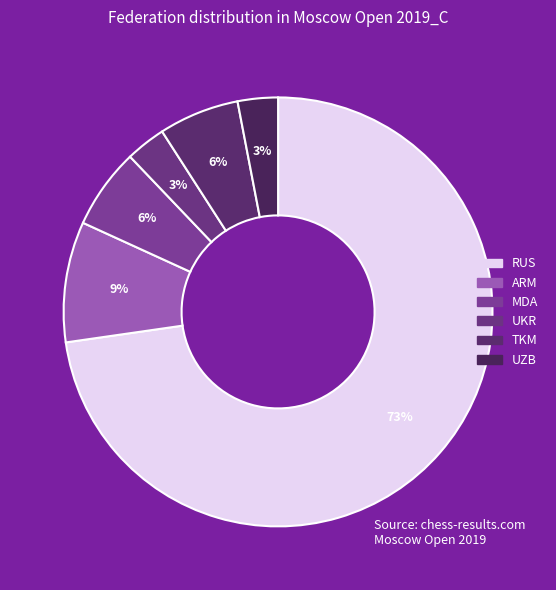

Rank the categories by value from highest to lowest.

RUS, ARM, MDA, TKM, UKR, UZB